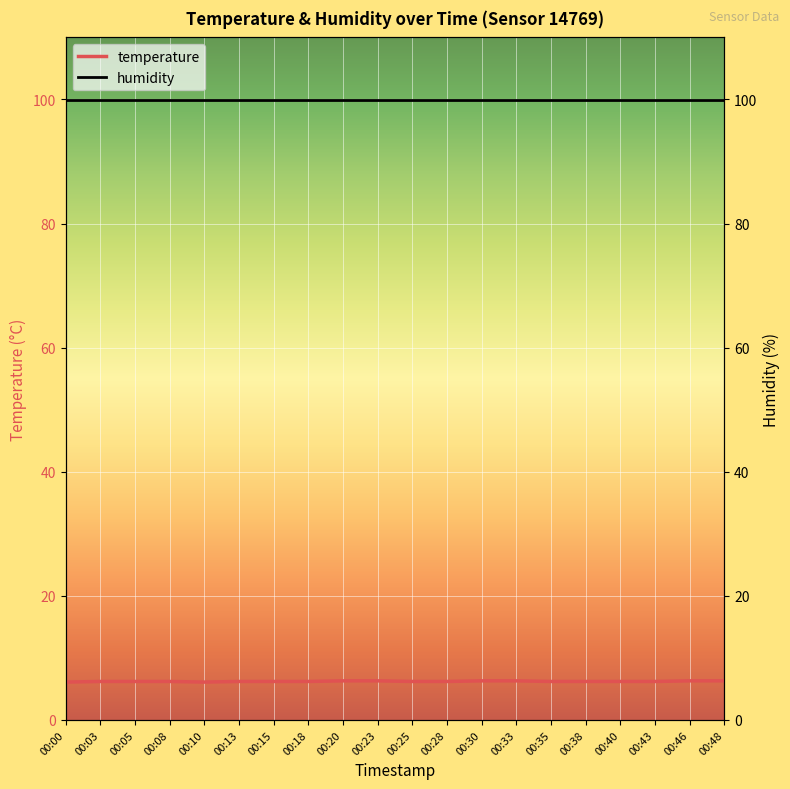

What is the difference between the maximum and minimum values?

0.2